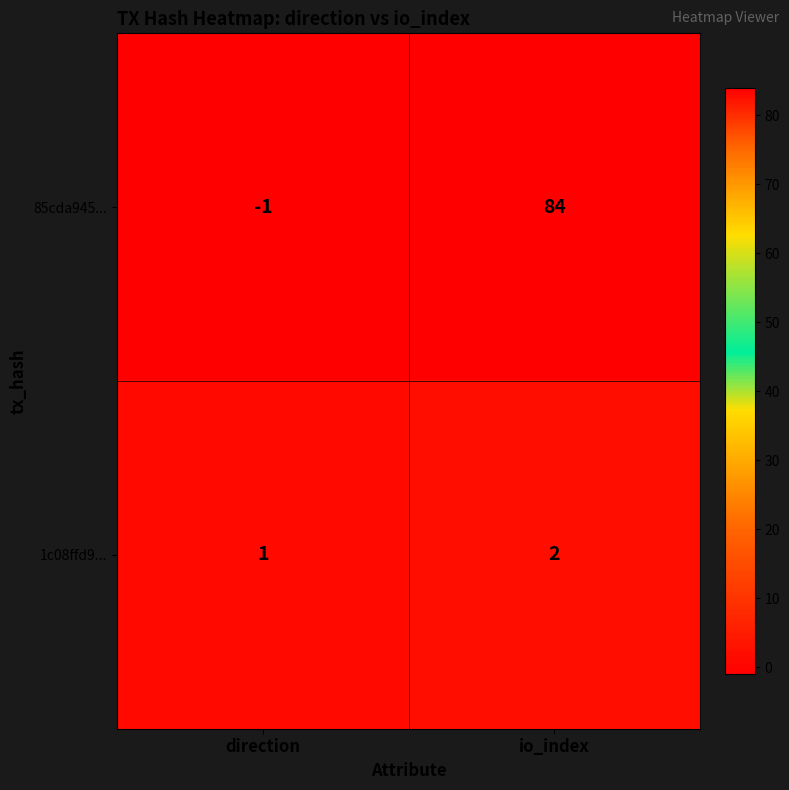

What is the maximum value shown in the chart?

84